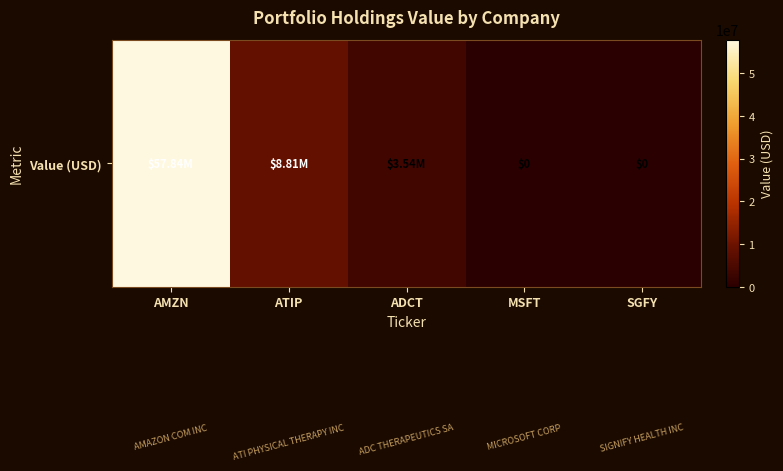

How many values exceed 3545000?

2